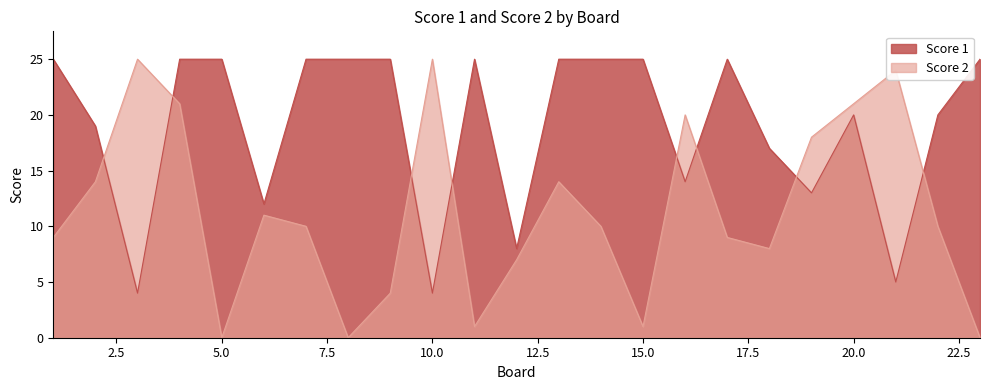

Which series has the widest spread of values?

Score 2